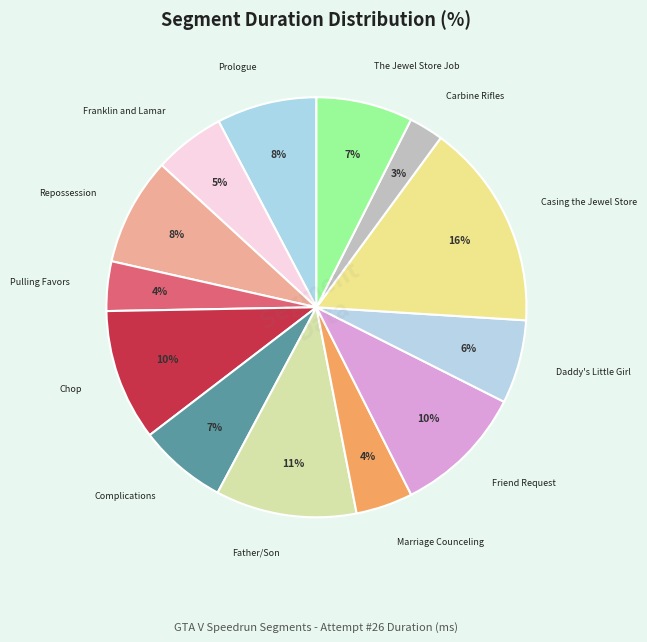

Approximately how many times larger is the value at Franklin and Lamar compared to Casing the Jewel Store?

0.3